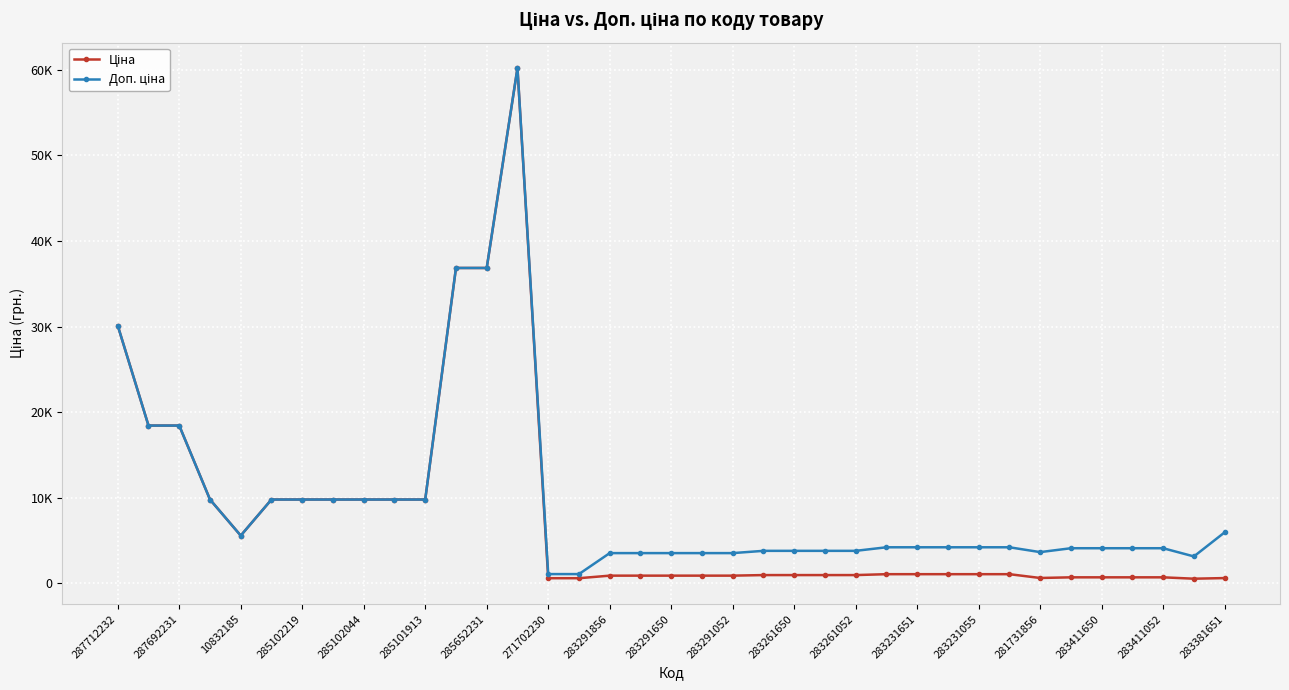

Rank the series by their average value, from highest to lowest.

Доп. ціна, Ціна